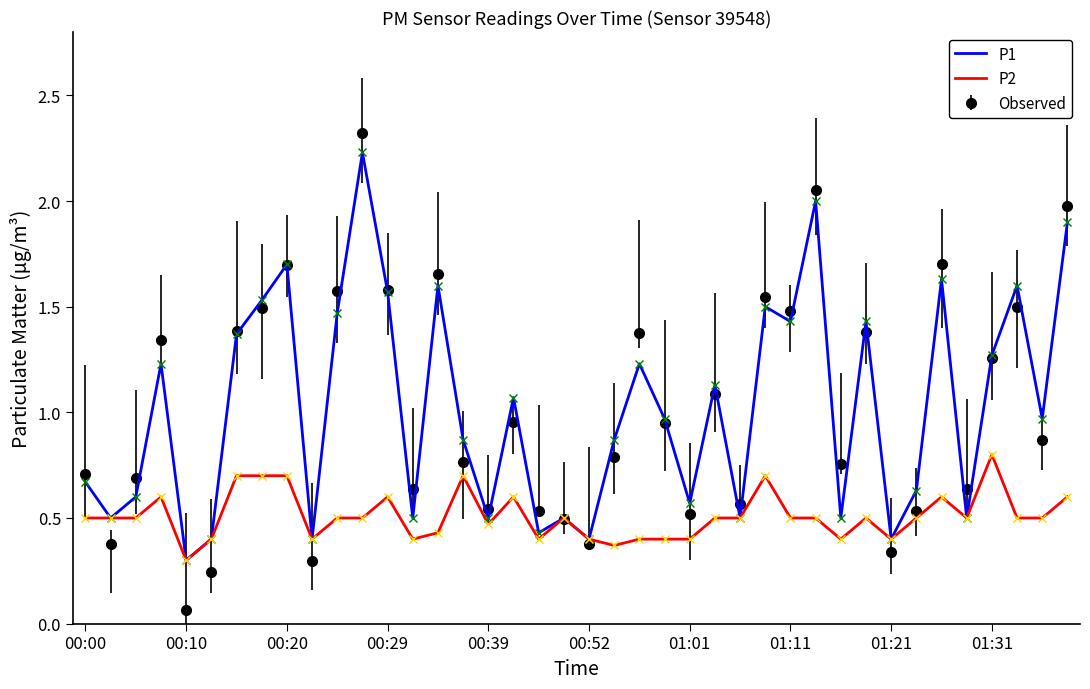

True or false: P1 has more than 2 interior local peaks.

True